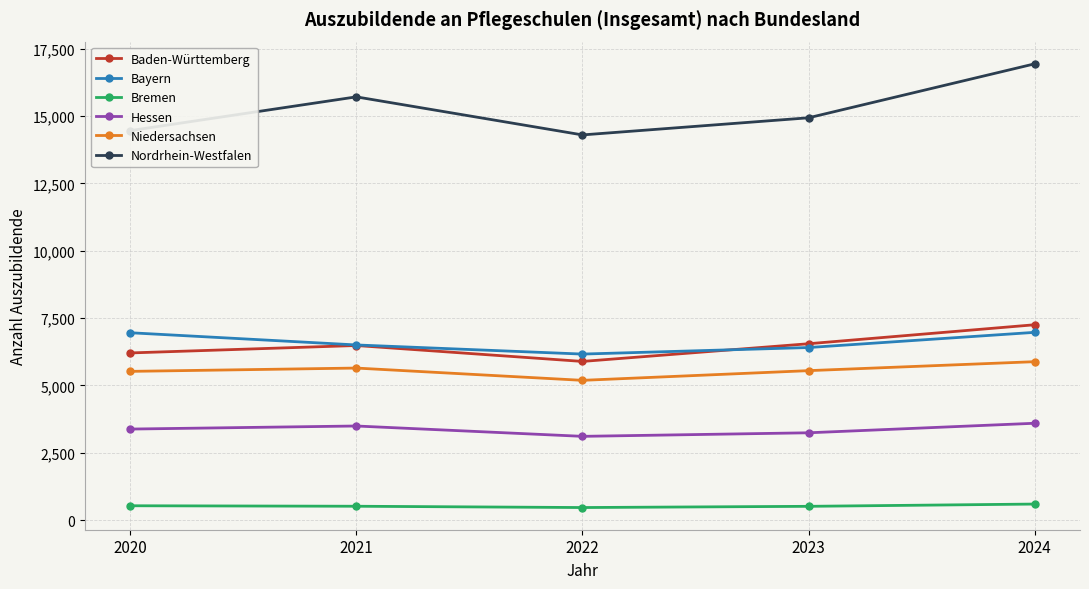

The value of Hessen at 2023 is 2094. True or false?

False